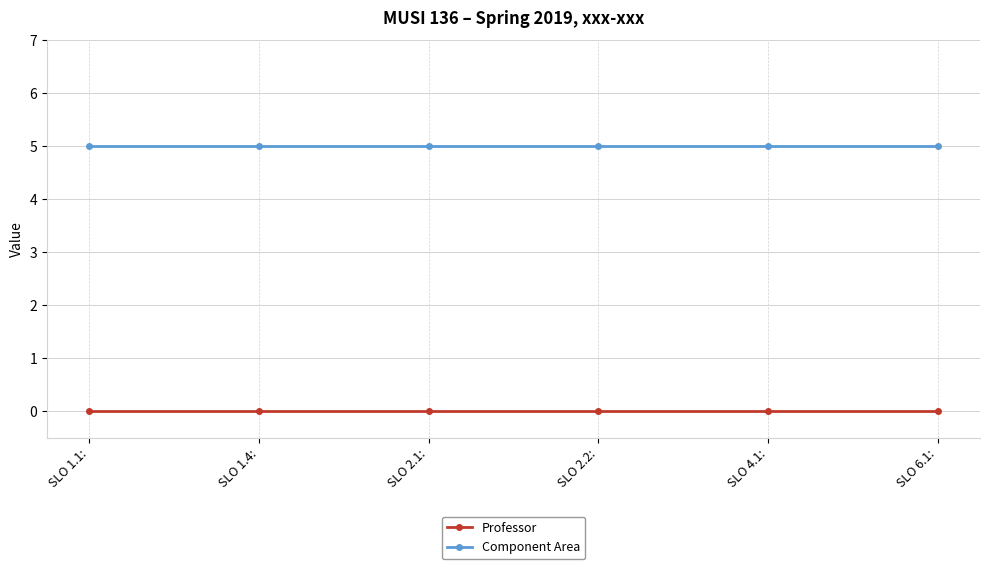

What position from the left is SLO 4.1:?

5